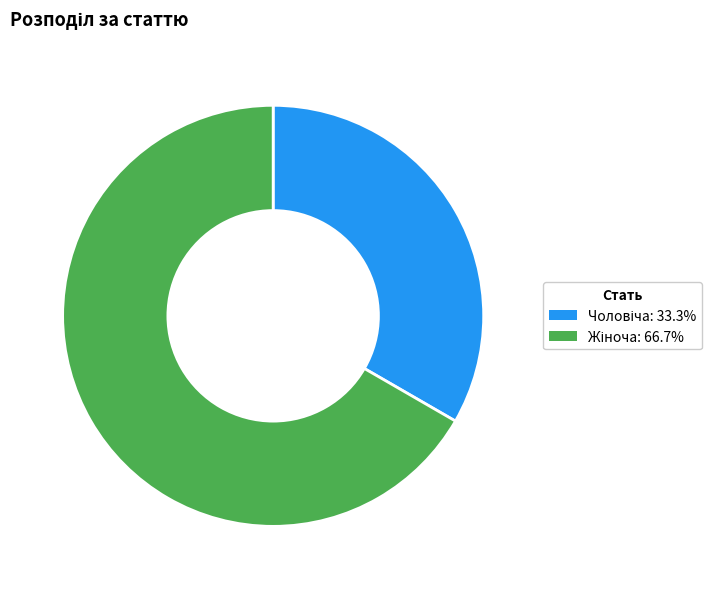

Is there a majority slice in this chart?

Yes